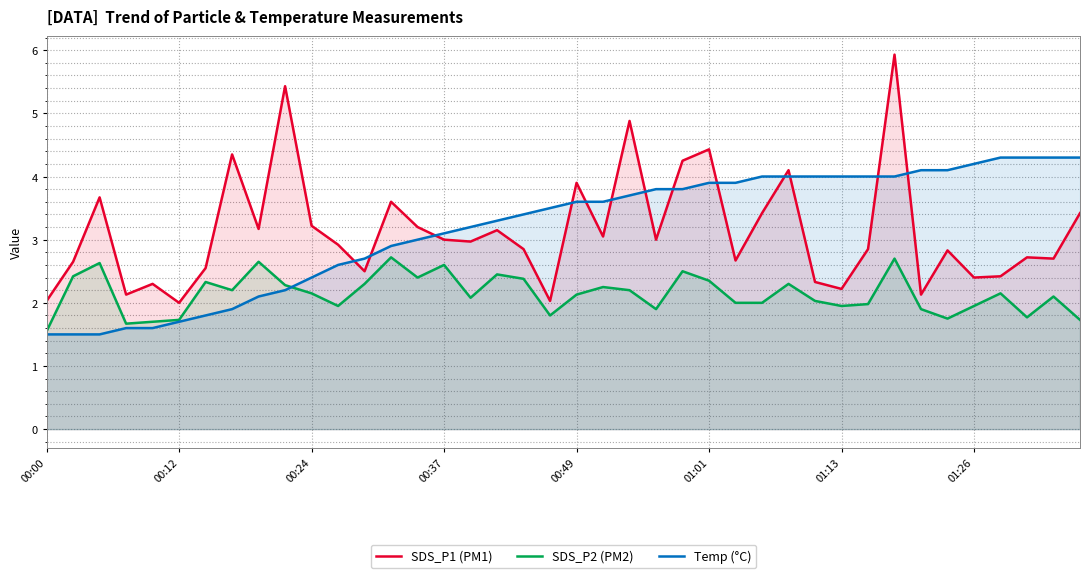

What is the spread (max minus min) of values at 01:01?

2.1